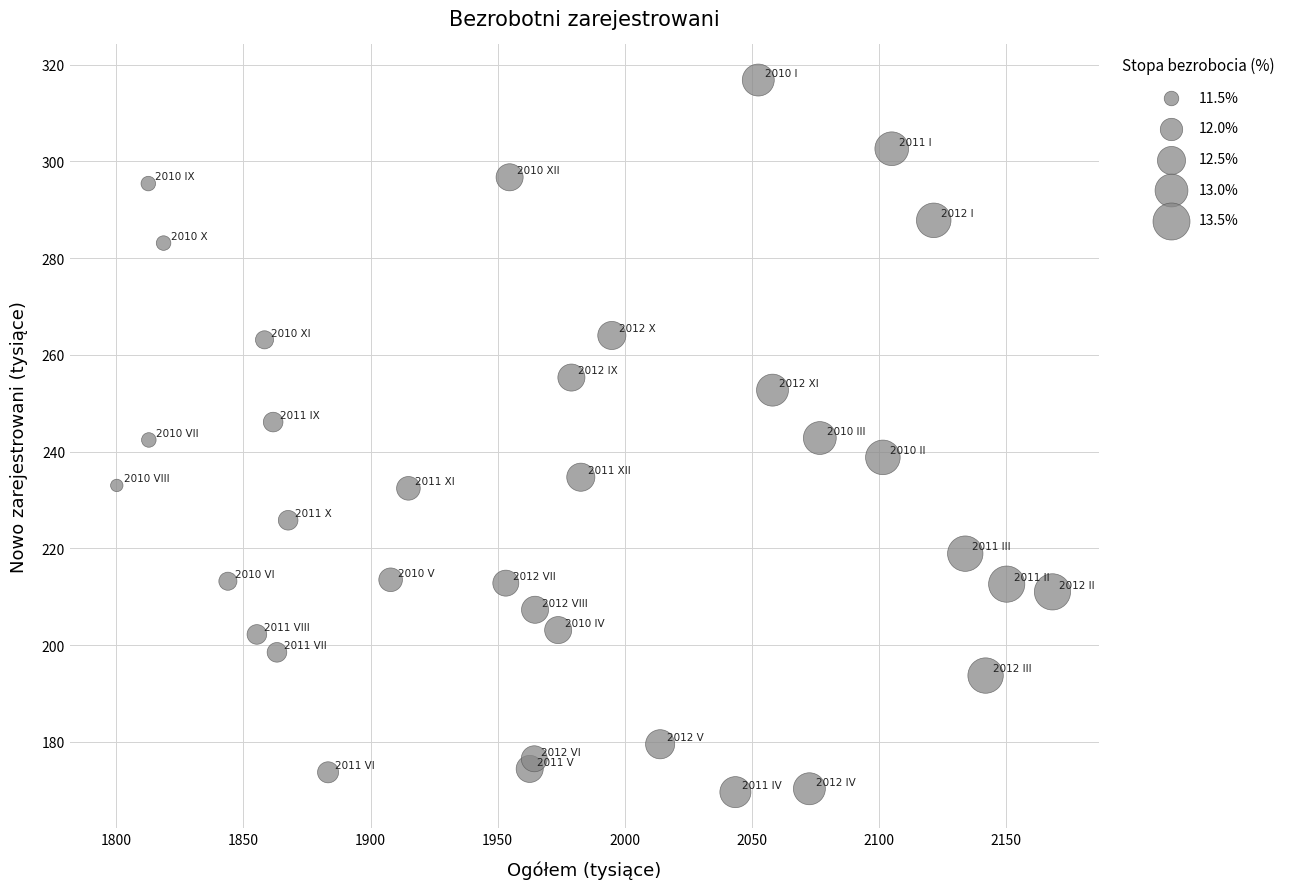

What is the range of X values (max minus min)?

368.0